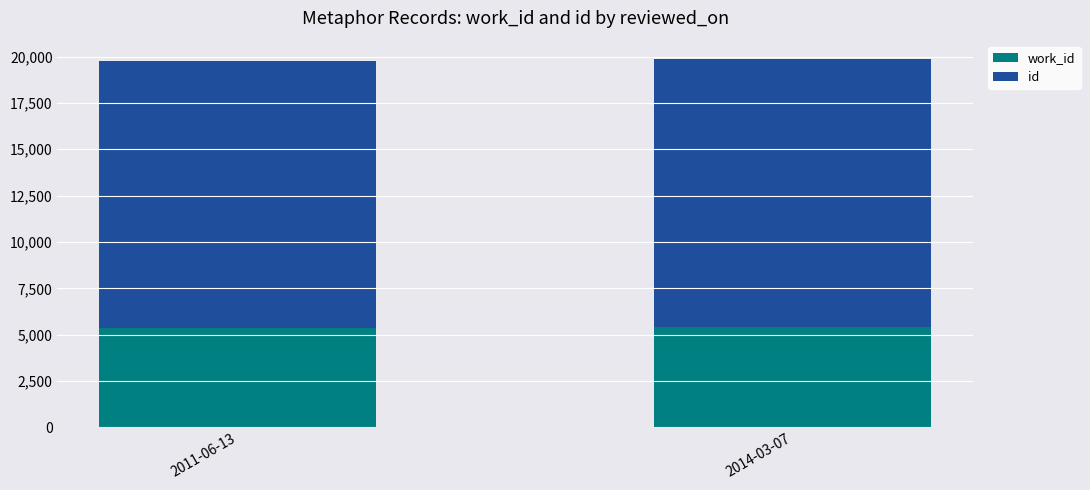

What is the total value across all series at 2011-06-13?

19785